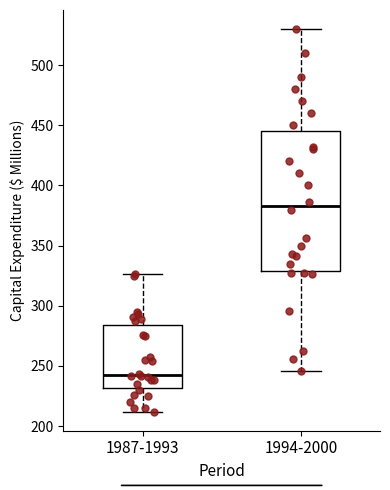

Which box is the tallest, from its lower edge to its upper edge?

1994-2000